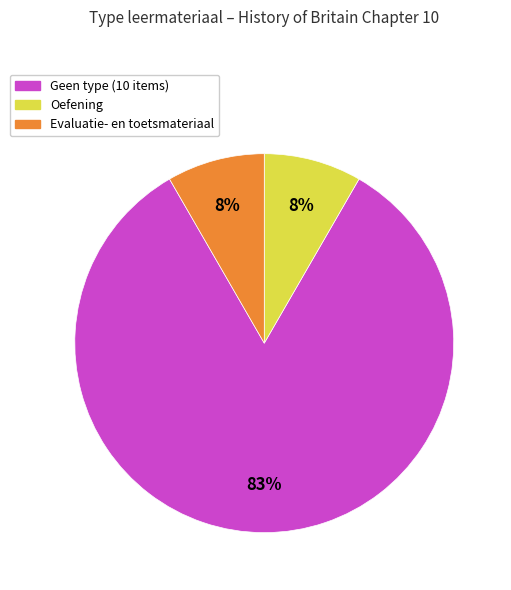

To the nearest percent, what is the average slice percentage?

33%